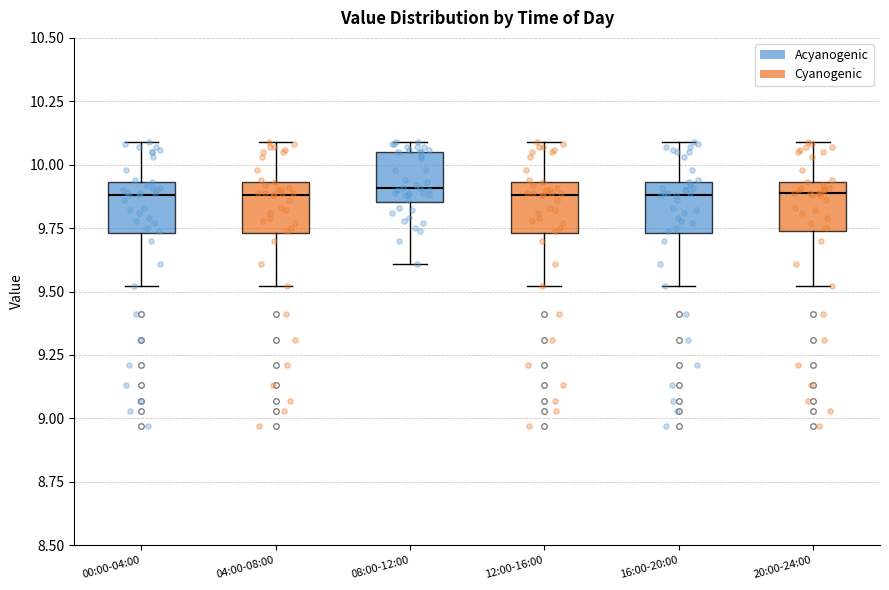

Reading left to right, transcribe this box plot: for each box, give where its median line is, the range the box spans, and where its two whiskers end, as read against the y-axis. The values are not printed on the chart, so give them approximately, as read against the axis.

00:00-04:00: median 9.90, box 9.75 to 9.95, whiskers 9.50 to 10.10
04:00-08:00: median 9.90, box 9.75 to 9.95, whiskers 9.50 to 10.10
08:00-12:00: median 9.90, box 9.85 to 10.05, whiskers 9.60 to 10.10
12:00-16:00: median 9.90, box 9.75 to 9.95, whiskers 9.50 to 10.10
16:00-20:00: median 9.90, box 9.75 to 9.95, whiskers 9.50 to 10.10
20:00-24:00: median 9.90, box 9.75 to 9.95, whiskers 9.50 to 10.10